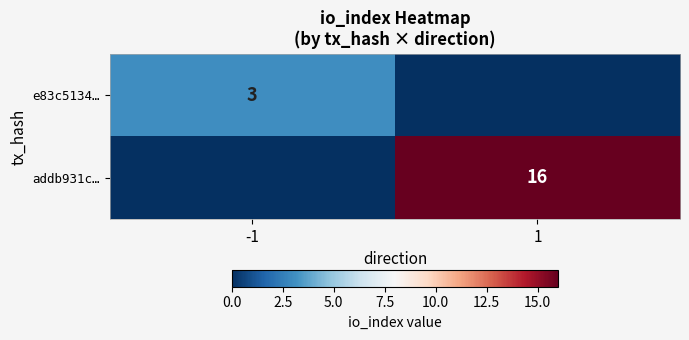

Is it true that addb931c… equals 4 at 1?

False